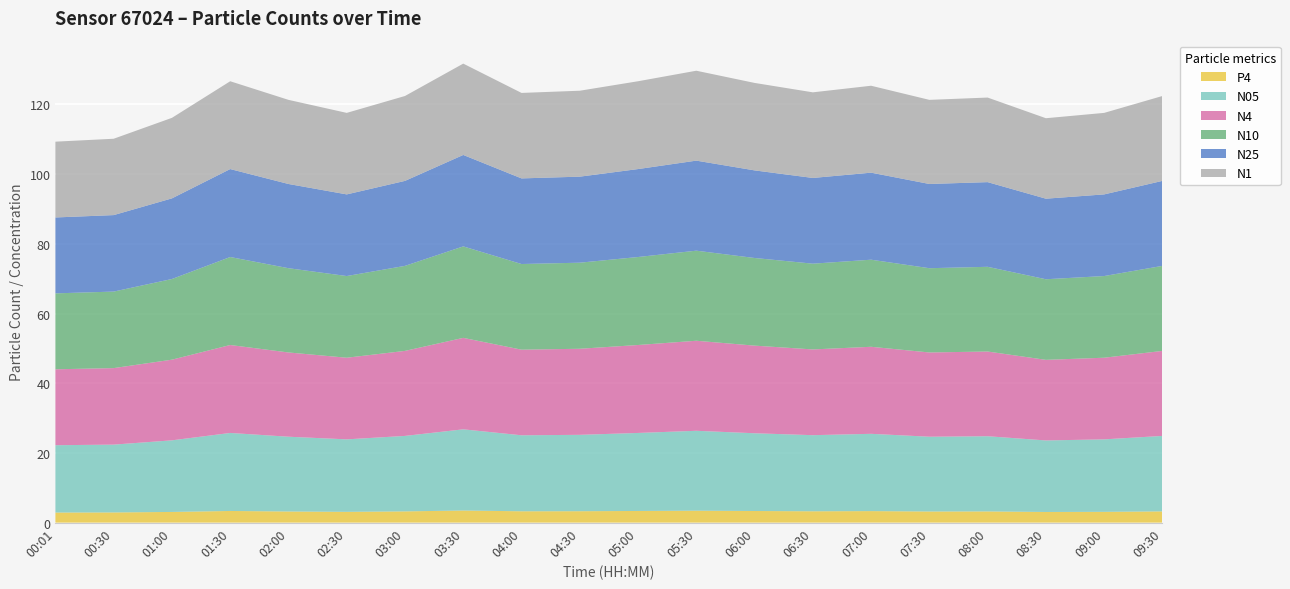

Reading left to right, list all the values displayed in this chart.

N05: 00:01=19.3	00:30=19.5	01:00=20.6	01:30=22.4	02:00=21.5	02:30=20.8	03:00=21.7	03:30=23.3	04:00=21.8	04:30=21.9	05:00=22.4	05:30=22.9	06:00=22.3	06:30=21.8	07:00=22.2	07:30=21.5	08:00=21.6	08:30=20.5	09:00=20.8	09:30=21.7
N1: 00:01=21.8	00:30=21.9	01:00=23.1	01:30=25.2	02:00=24.1	02:30=23.4	03:00=24.4	03:30=26.2	04:00=24.5	04:30=24.7	05:00=25.2	05:30=25.8	06:00=25.1	06:30=24.6	07:00=24.9	07:30=24.1	08:00=24.3	08:30=23.1	09:00=23.4	09:30=24.4
N4: 00:01=21.8	00:30=22.0	01:00=23.1	01:30=25.2	02:00=24.2	02:30=23.4	03:00=24.4	03:30=26.2	04:00=24.6	04:30=24.7	05:00=25.2	05:30=25.8	06:00=25.1	06:30=24.6	07:00=25.0	07:30=24.2	08:00=24.3	08:30=23.1	09:00=23.4	09:30=24.4
N10: 00:01=21.8	00:30=22.0	01:00=23.1	01:30=25.2	02:00=24.2	02:30=23.4	03:00=24.4	03:30=26.2	04:00=24.6	04:30=24.7	05:00=25.2	05:30=25.9	06:00=25.1	06:30=24.6	07:00=25.0	07:30=24.2	08:00=24.3	08:30=23.1	09:00=23.4	09:30=24.4
N25: 00:01=21.8	00:30=21.9	01:00=23.1	01:30=25.2	02:00=24.2	02:30=23.4	03:00=24.4	03:30=26.2	04:00=24.6	04:30=24.7	05:00=25.2	05:30=25.8	06:00=25.1	06:30=24.6	07:00=25.0	07:30=24.2	08:00=24.3	08:30=23.1	09:00=23.4	09:30=24.4
P4: 00:01=2.9	00:30=2.9	01:00=3.1	01:30=3.4	02:00=3.2	02:30=3.1	03:00=3.2	03:30=3.5	04:00=3.3	04:30=3.3	05:00=3.4	05:30=3.4	06:00=3.3	06:30=3.3	07:00=3.3	07:30=3.2	08:00=3.2	08:30=3.1	09:00=3.1	09:30=3.2